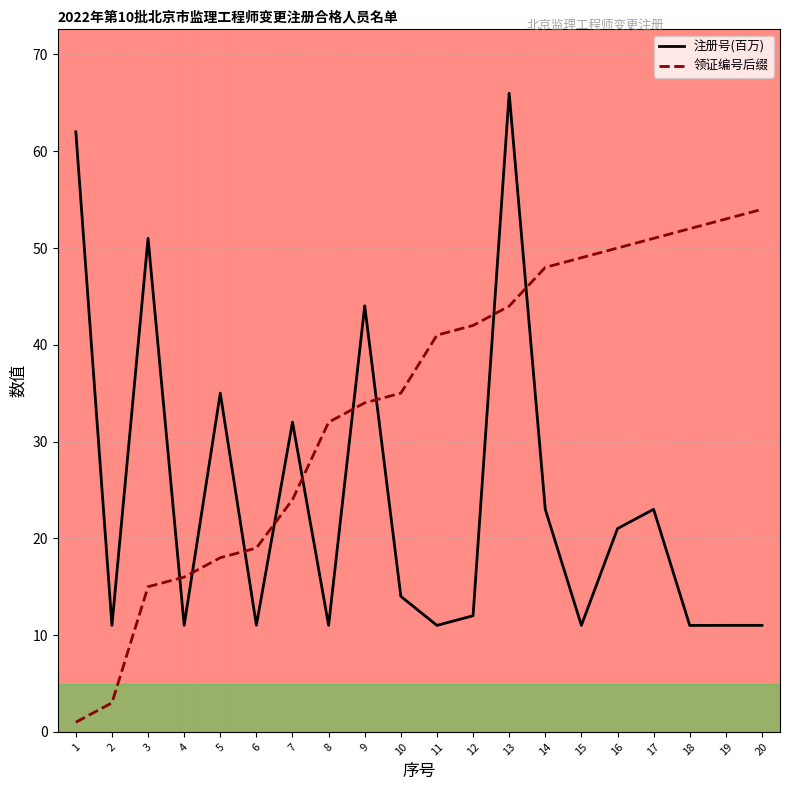

How many times do 领证编号后缀 and 注册号(百万) cross each other?

9